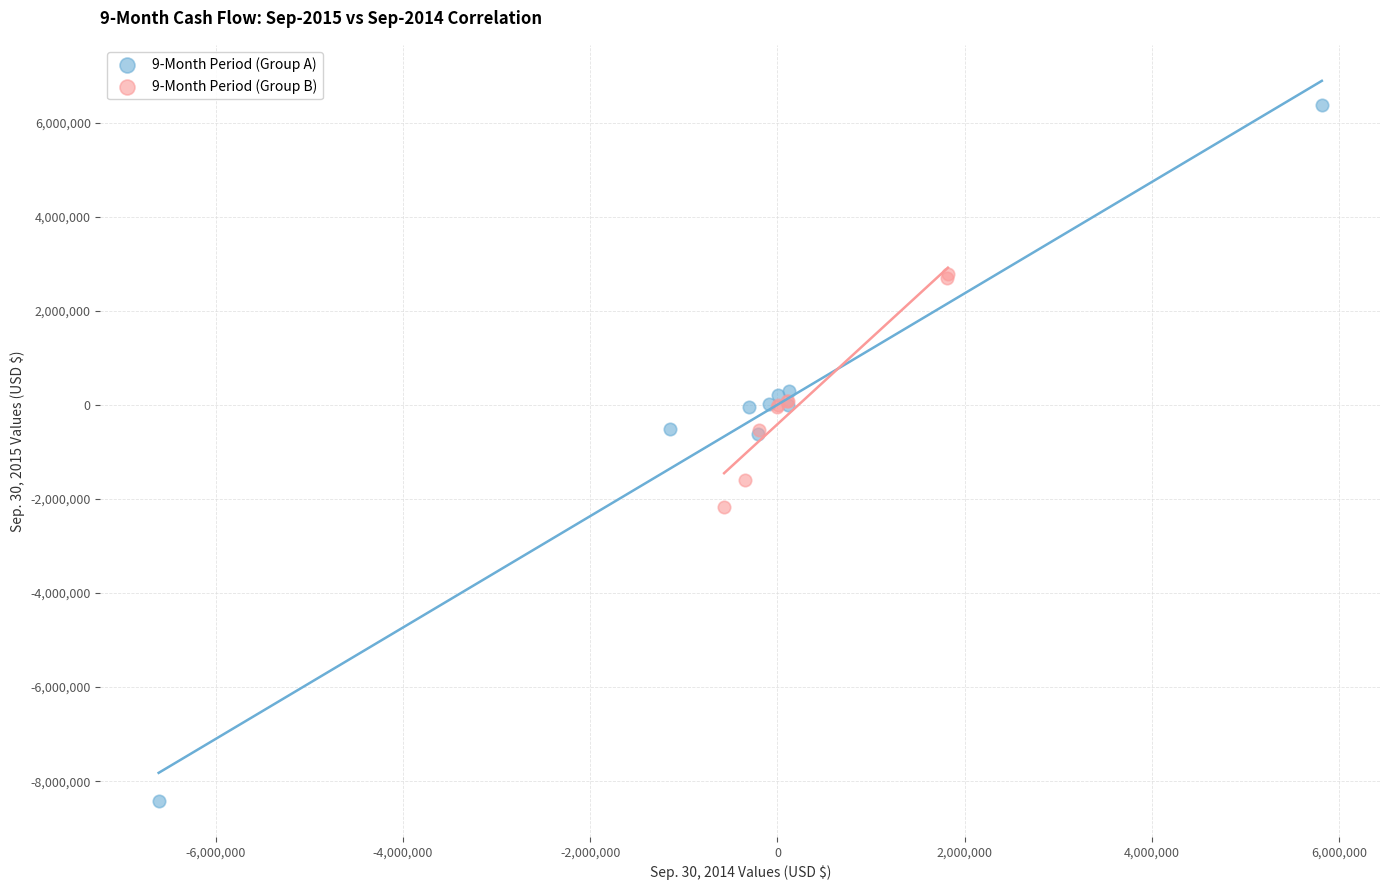

Which series contains the highest Y value?

9-Month Period (Group A)